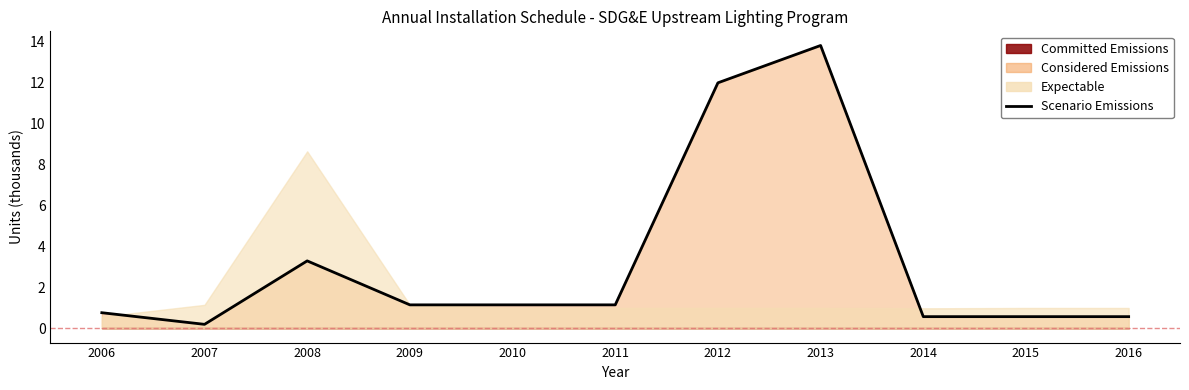

The chart shows a value of 0.8 at 2006. True or false?

True